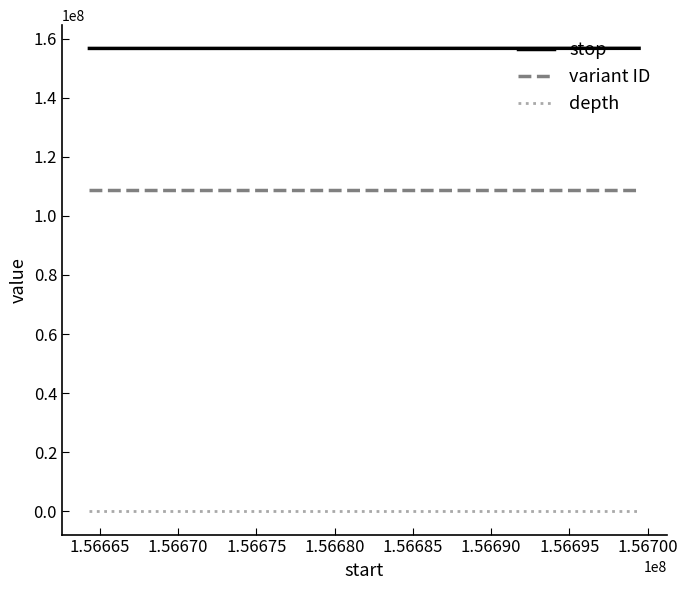

Rank the series by their maximum value, from highest to lowest.

stop, variant ID, depth